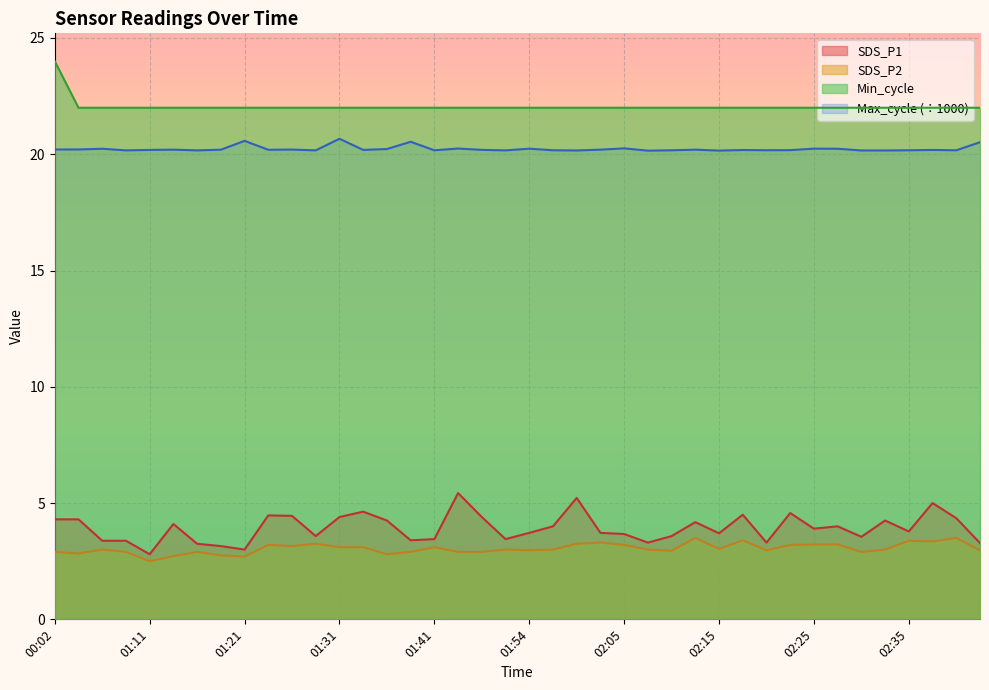

What position from the right is 01:52?

21